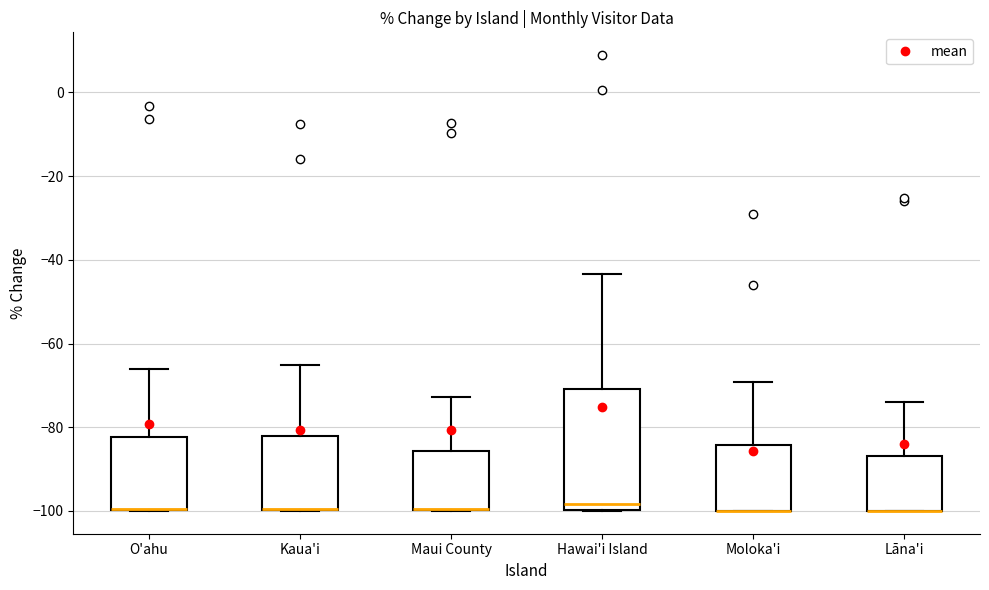

Where is the lower edge of the box for Maui County on the y-axis? The values are not printed on the chart, so give them approximately, as read against the axis.

-100